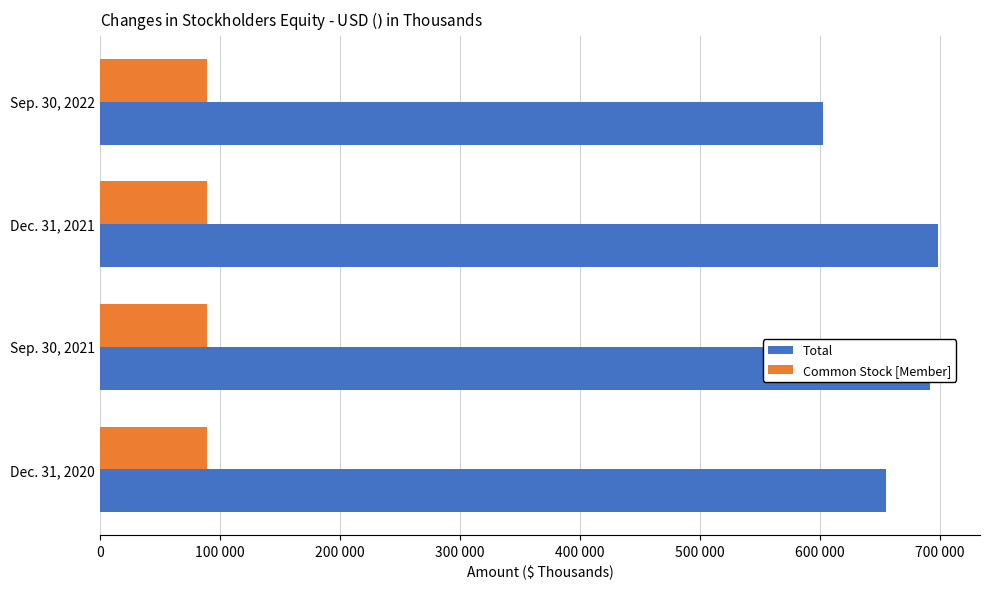

Are the bars grouped side by side (vs. stacked)?

Yes